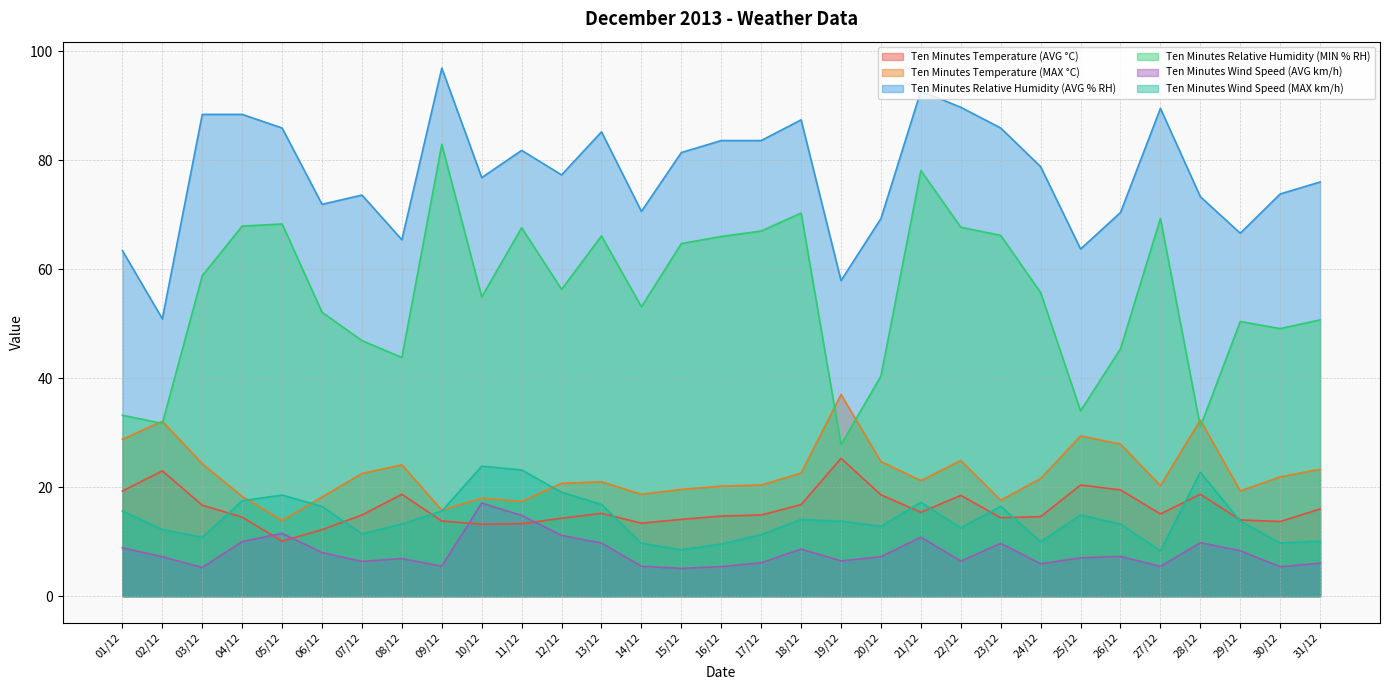

True or false: Ten Minutes Temperature (MAX °C) and Ten Minutes Wind Speed (AVG km/h) intersect in this chart.

False